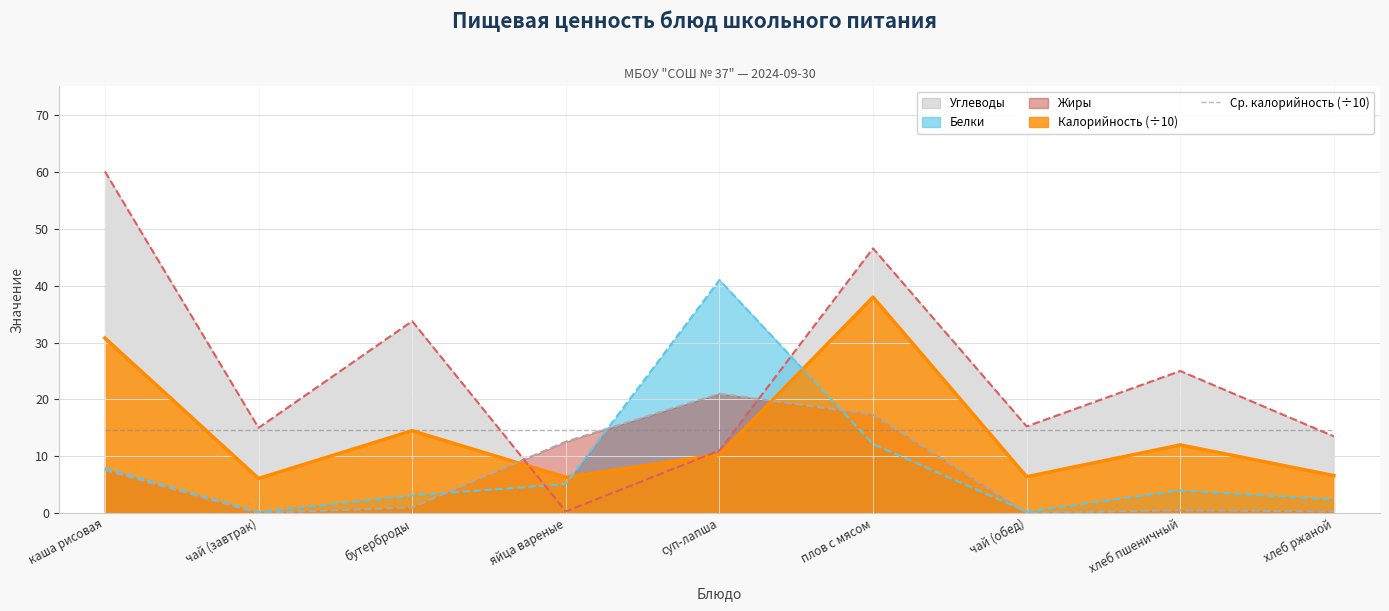

What is the total value across all series at чай (обед)?

36.5